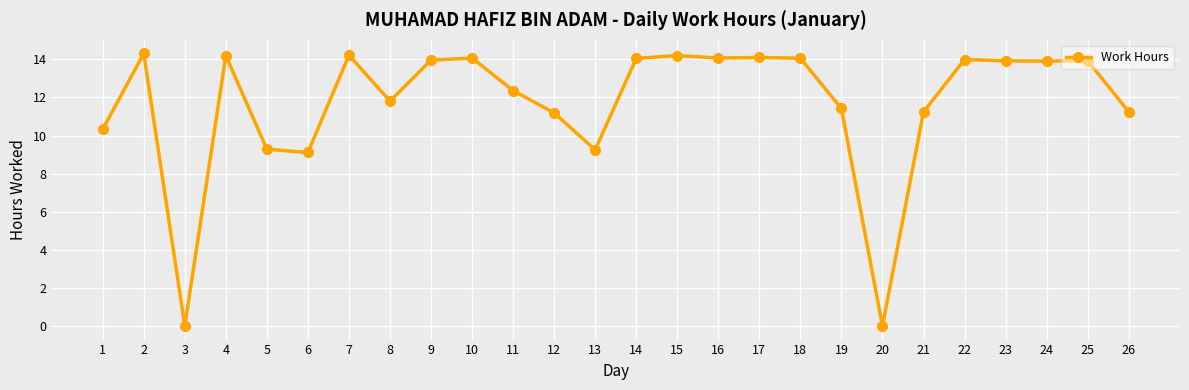

The chart shows a value of 14.1 at 16. True or false?

True